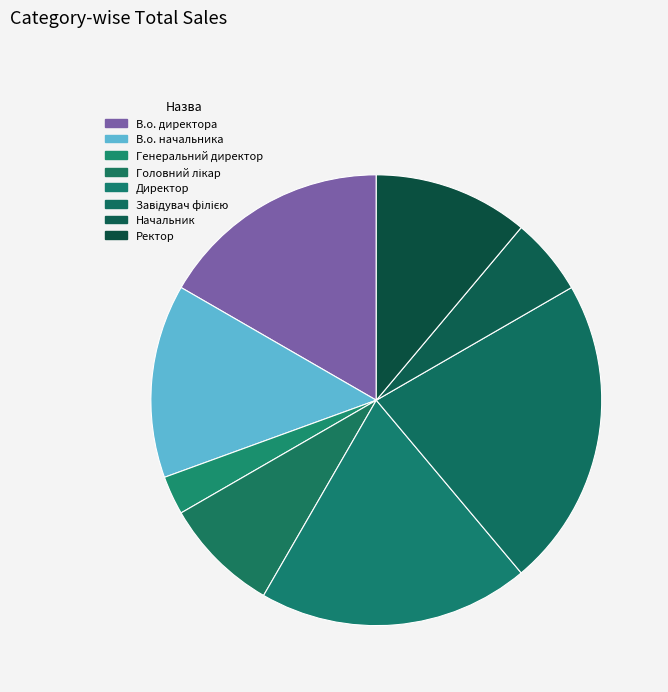

Count the number of slices in the pie.

8